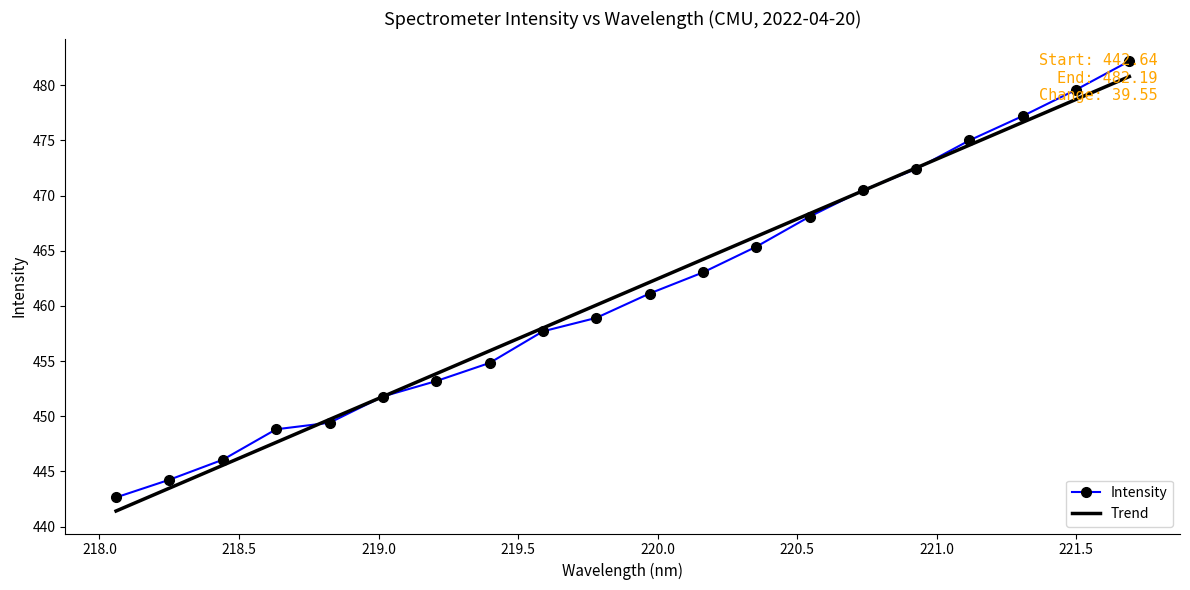

Rank the series by their maximum value, from highest to lowest.

Intensity, Trend